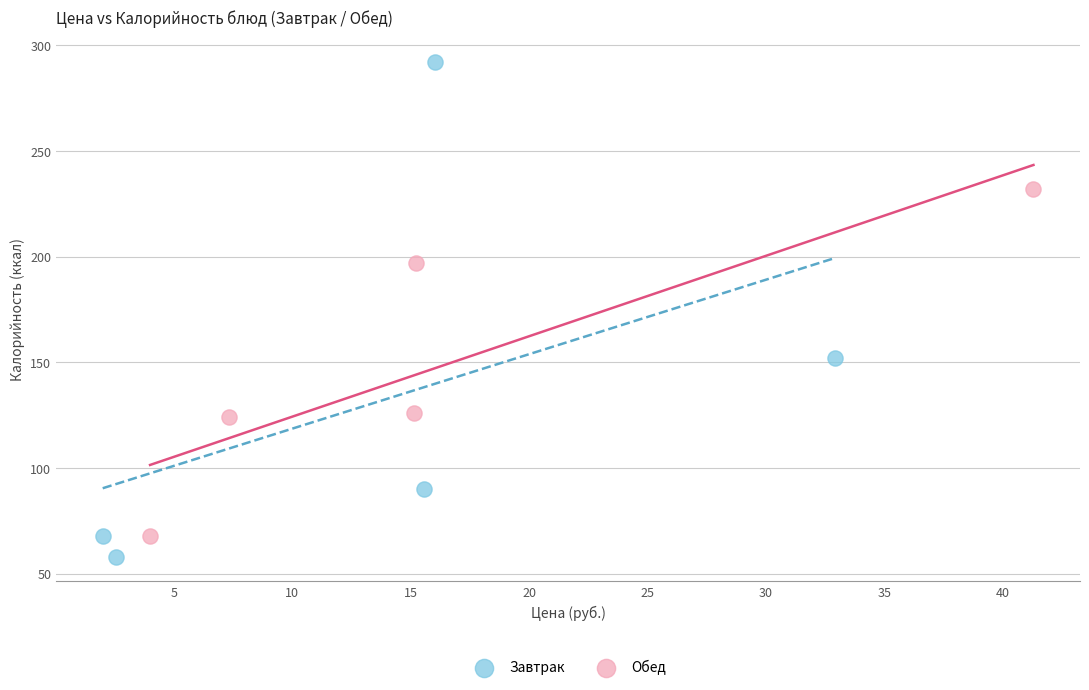

Which series has the widest spread of Y values?

Завтрак